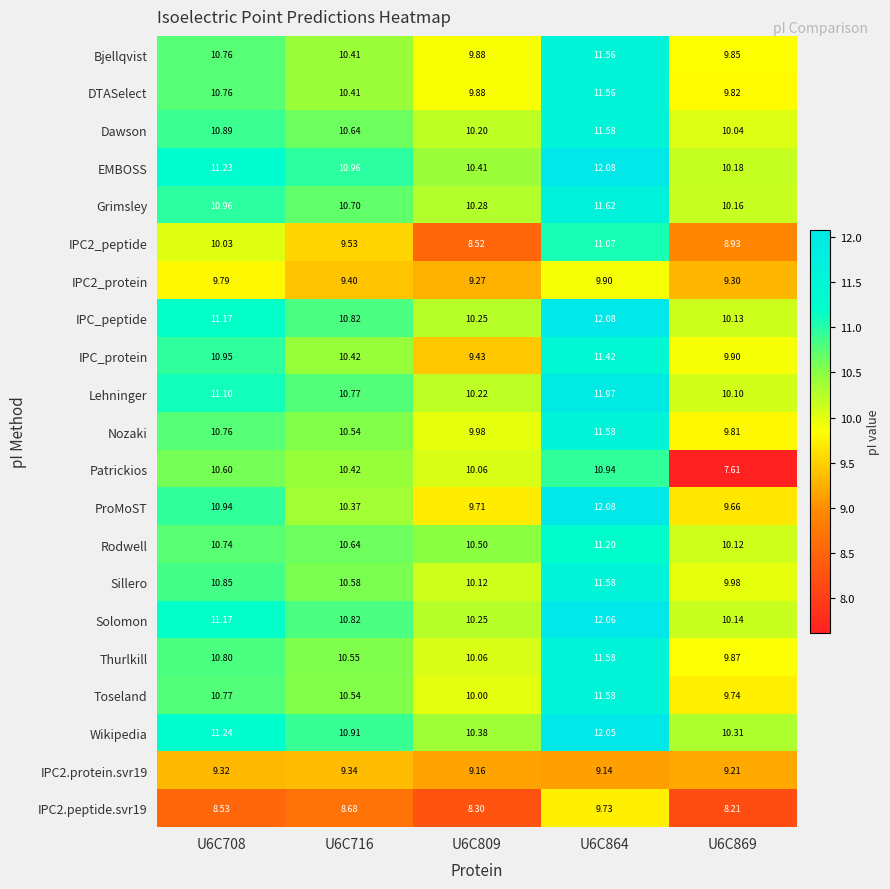

What is the difference between the highest and lowest values at U6C809?

2.2